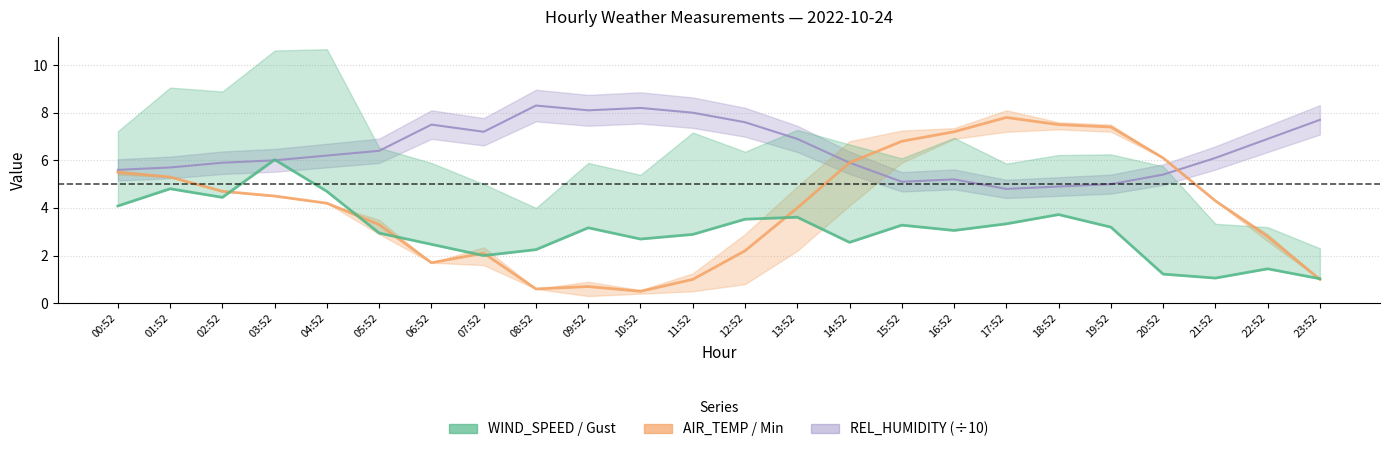

At which category is the sum across all series the highest?

18:52